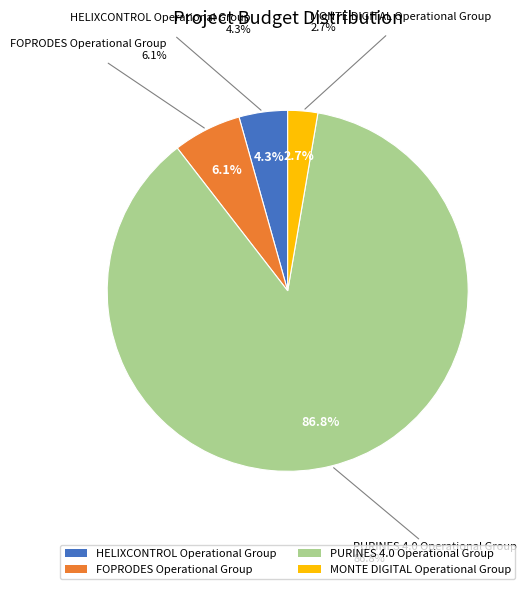

To the nearest percent, what is the combined percentage of FOPRODES Operational Group and MONTE DIGITAL Operational Group?

9%